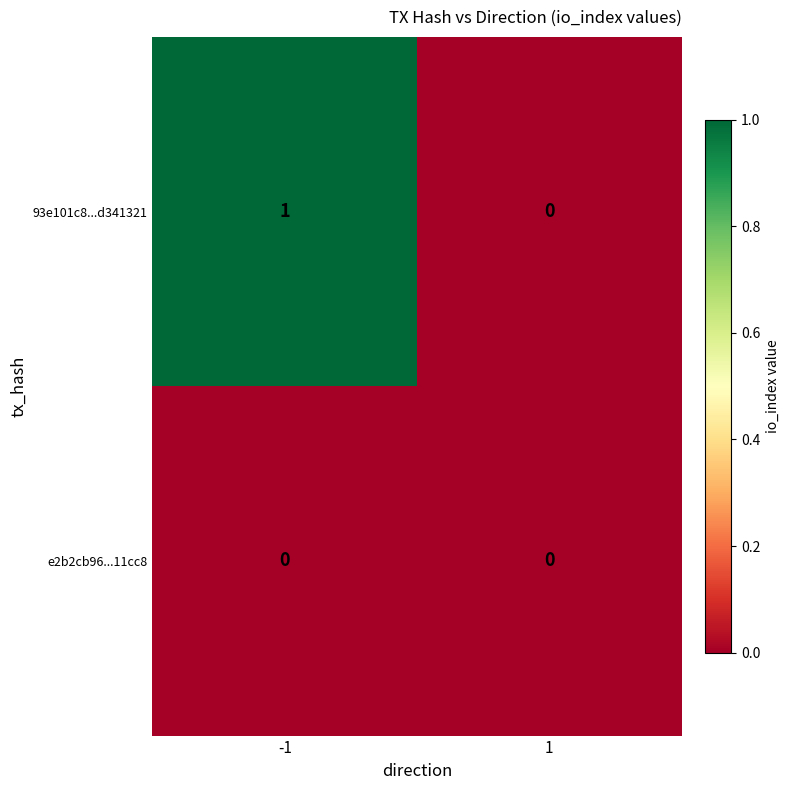

The e2b2cb96...11cc8 series shows 0 at -1. True or false?

True